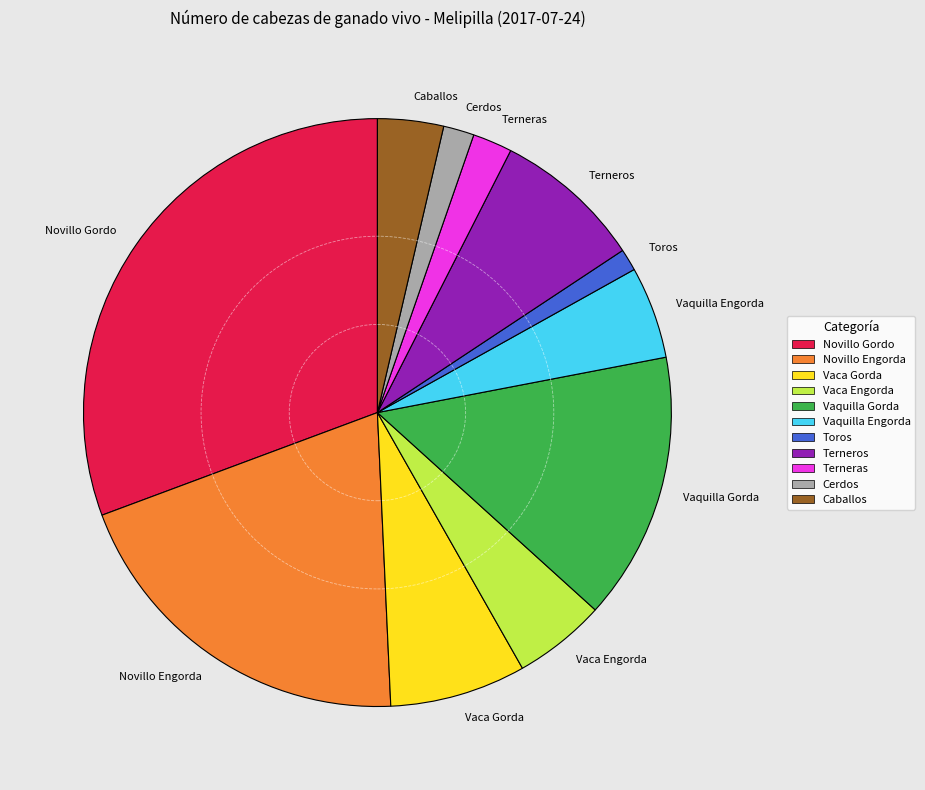

What is the ratio of the value at Novillo Gordo to the value at Vaca Engorda?

6.0